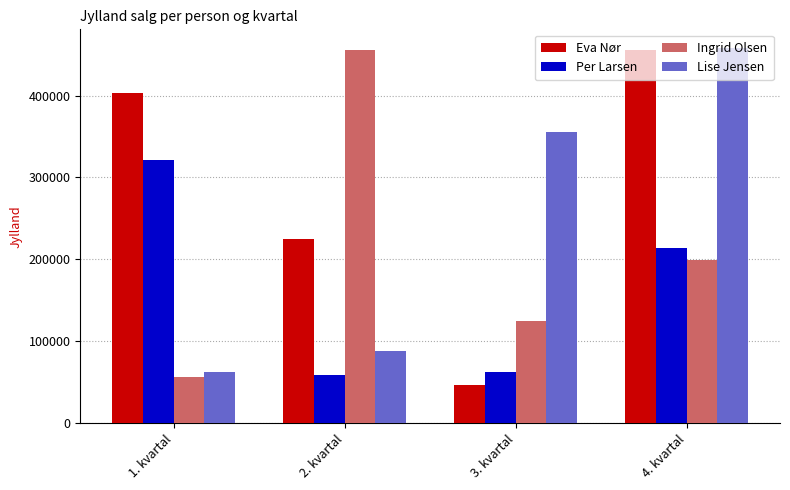

Is it true that Ingrid Olsen equals 128795 at 2. kvartal?

False